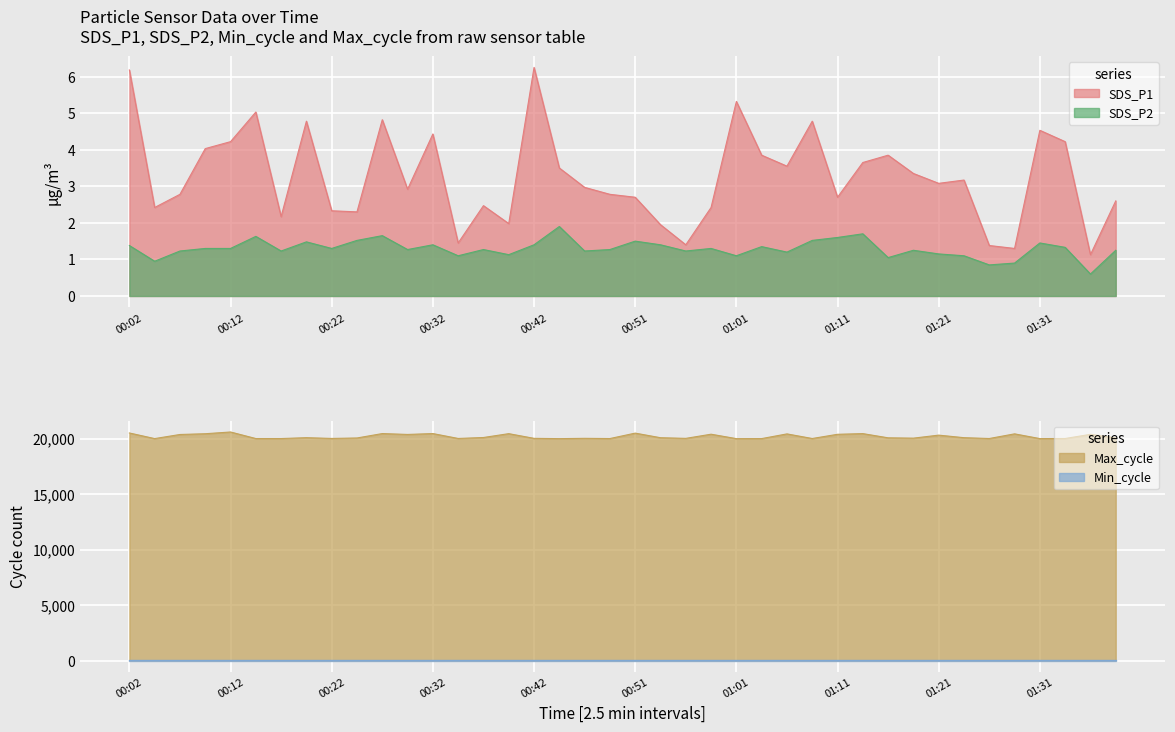

True or false: SDS_P2 and SDS_P1 intersect in this chart.

False